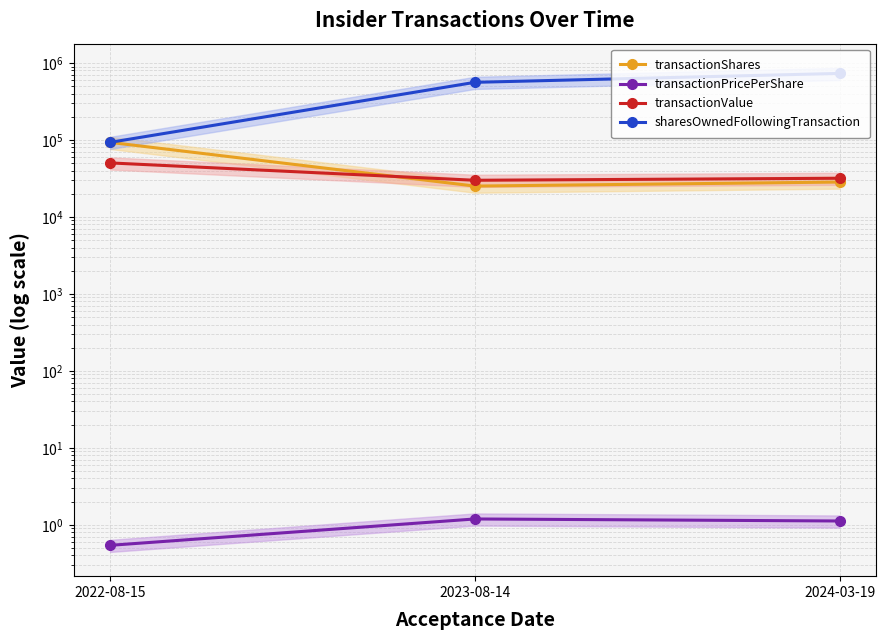

What is the lowest value of the transactionPricePerShare series?

0.5